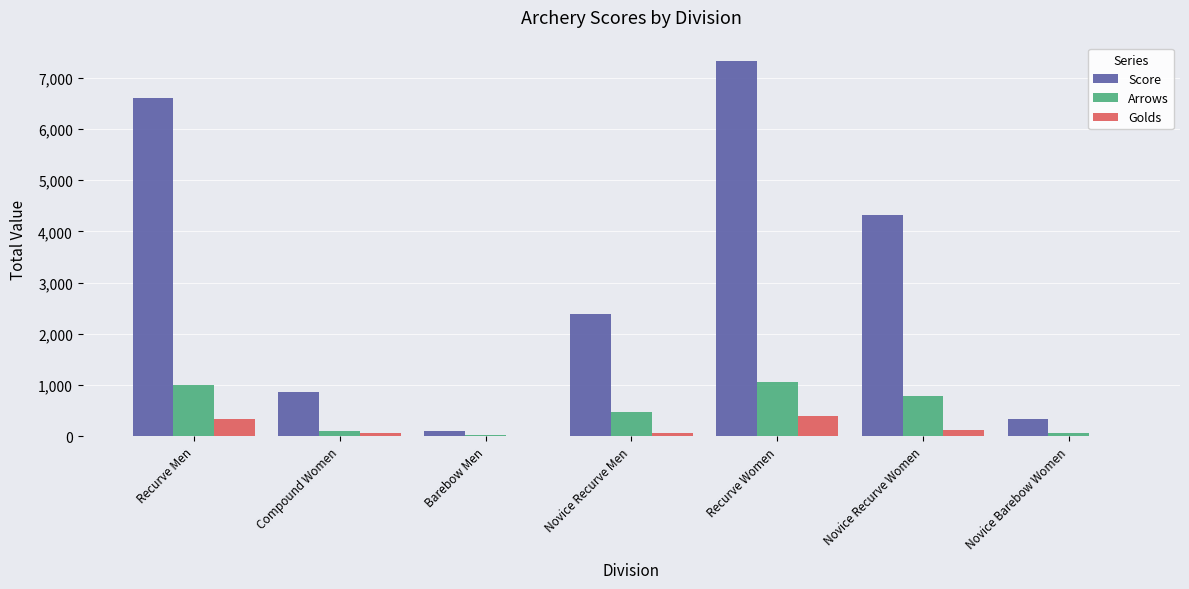

Which category has the highest value in the Score series?

Recurve Women